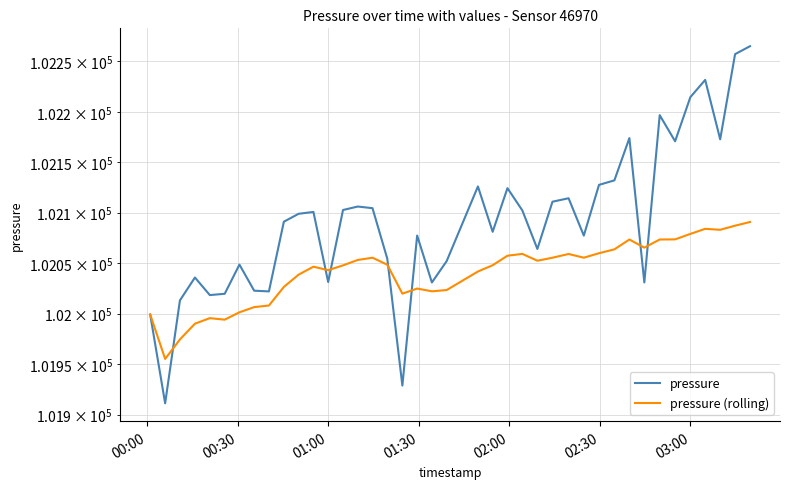

In pressure, how many points are lower than both neighbors (excluding endpoints)?

12